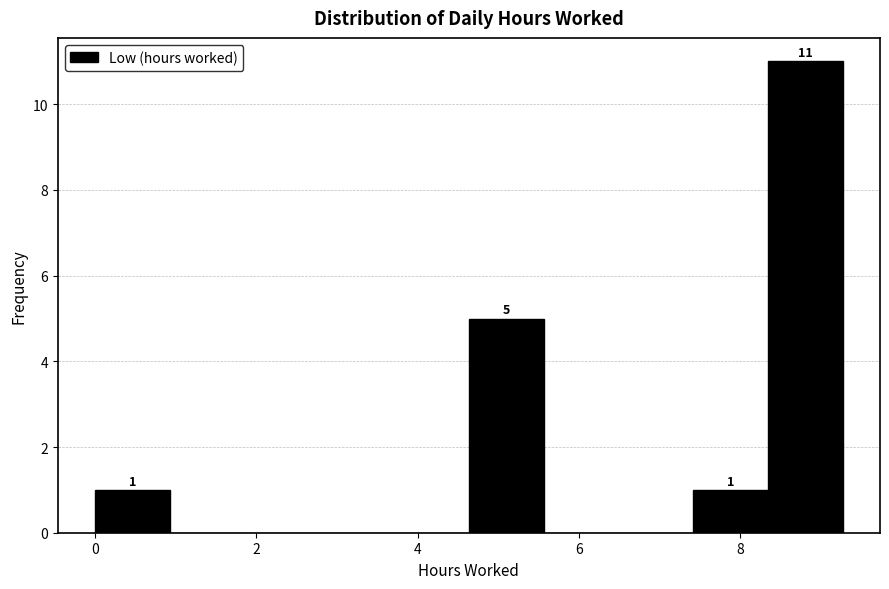

Which range on the x-axis has the tallest bar?

8.4 to 9.2